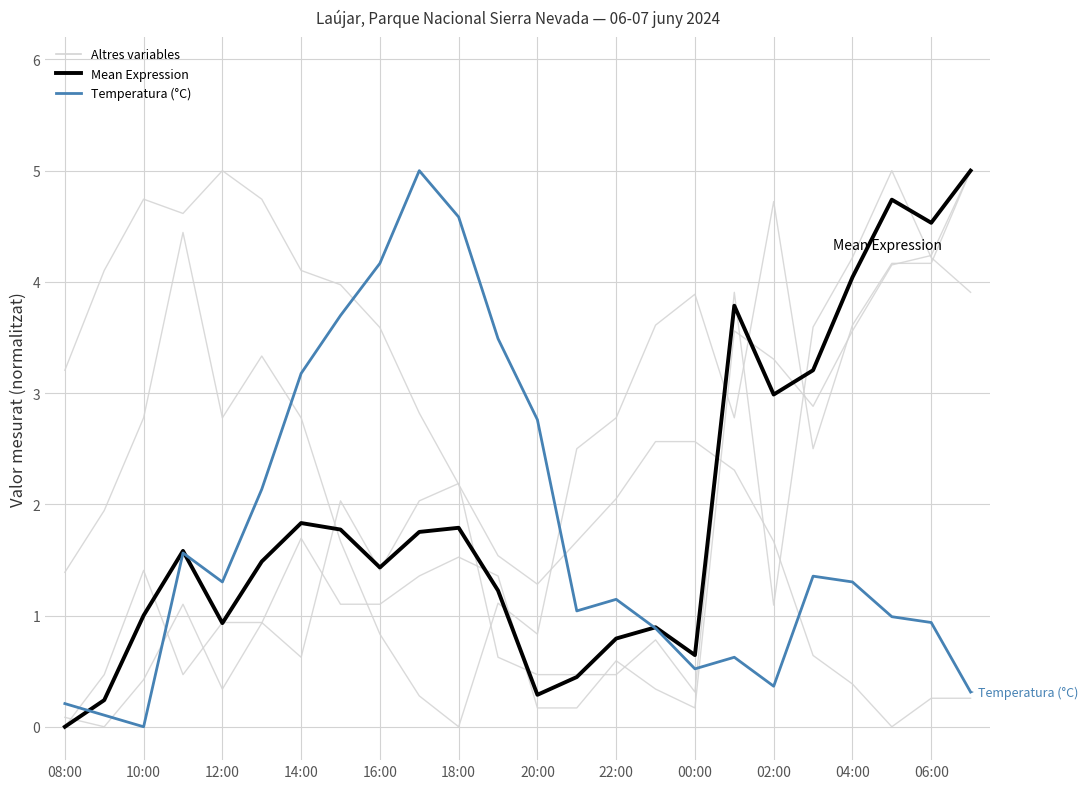

How many lines are shown in the chart?

6